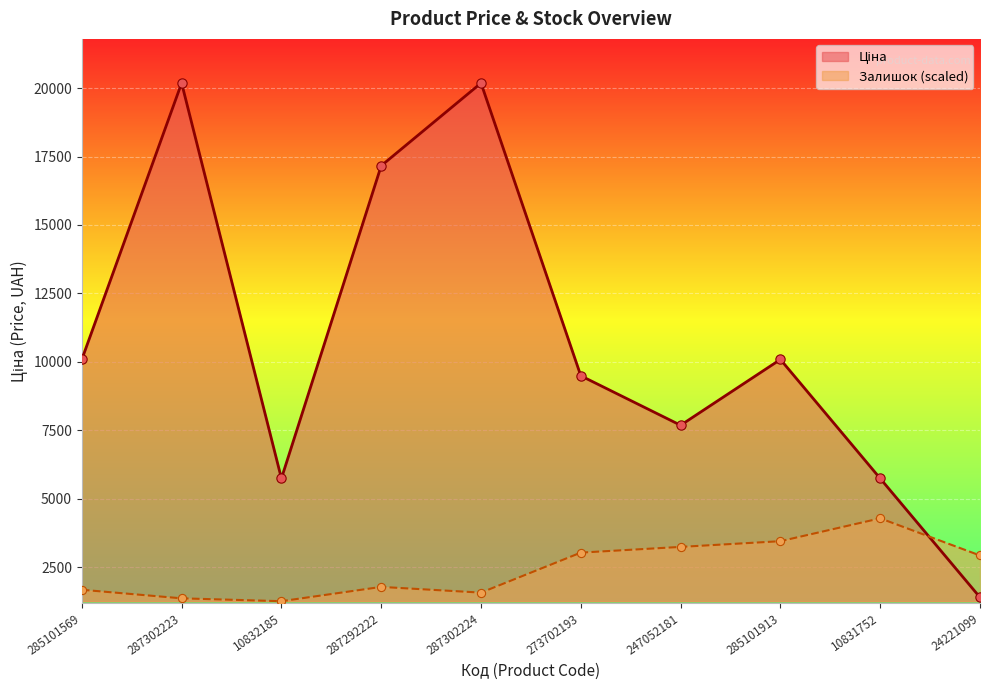

Which series has the widest spread of Y values?

Ціна